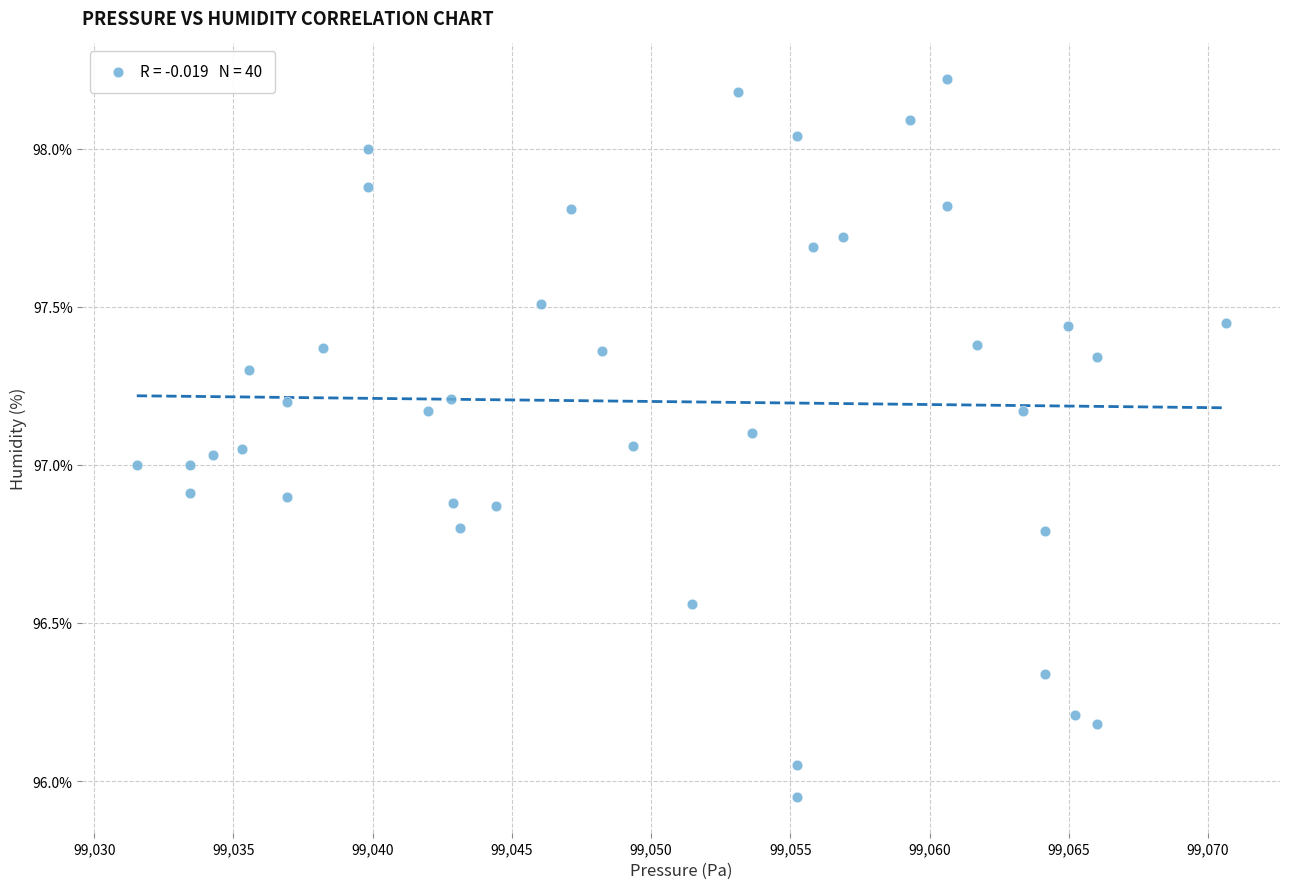

What is the range of Y values (max minus min)?

2.3